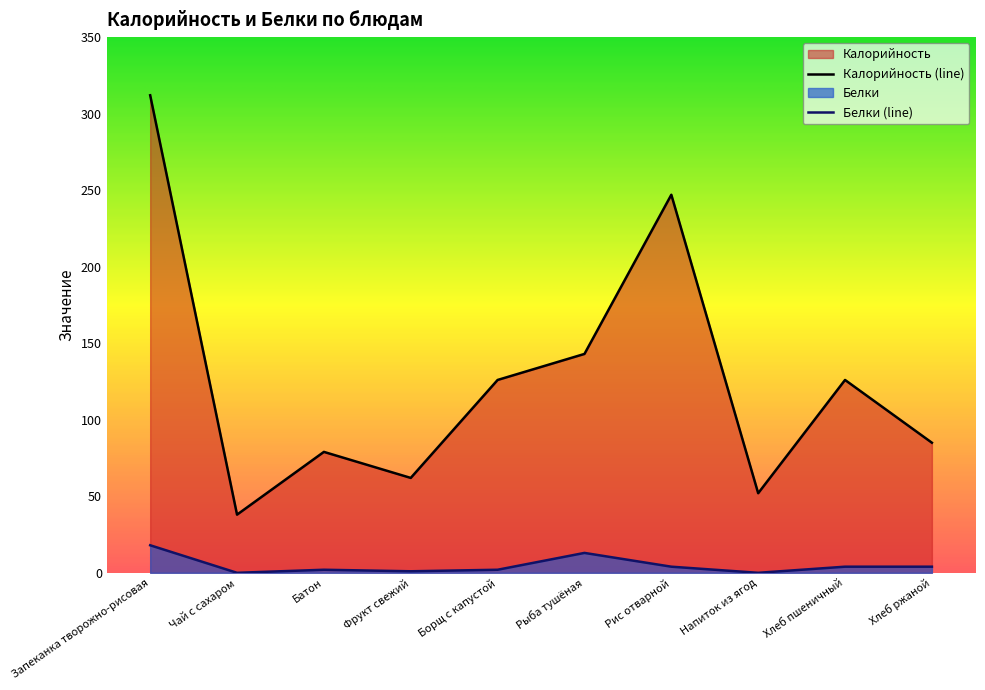

Where does the Белки series first go above 4?

Запеканка творожно-рисовая